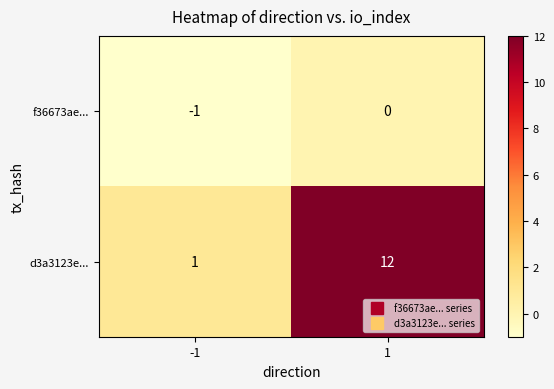

Rank the series by their maximum value, from highest to lowest.

d3a3123e..., f36673ae...